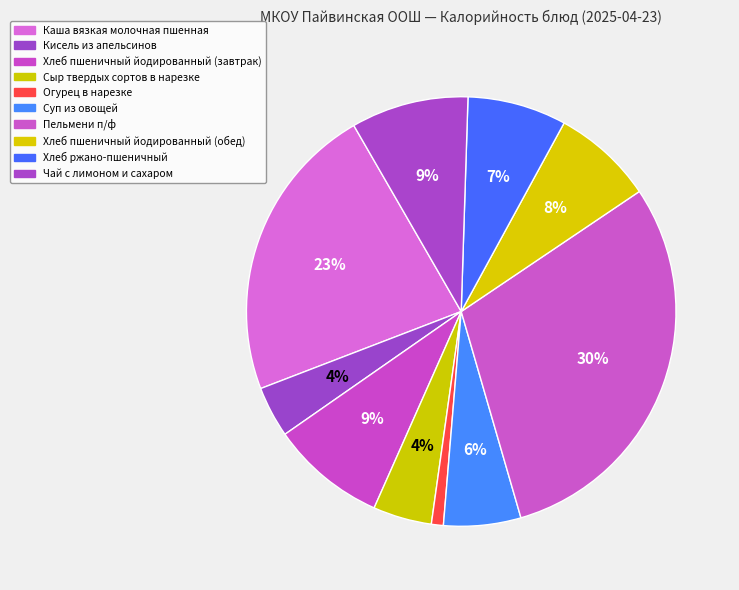

Which slice is the largest?

Пельмени п/ф